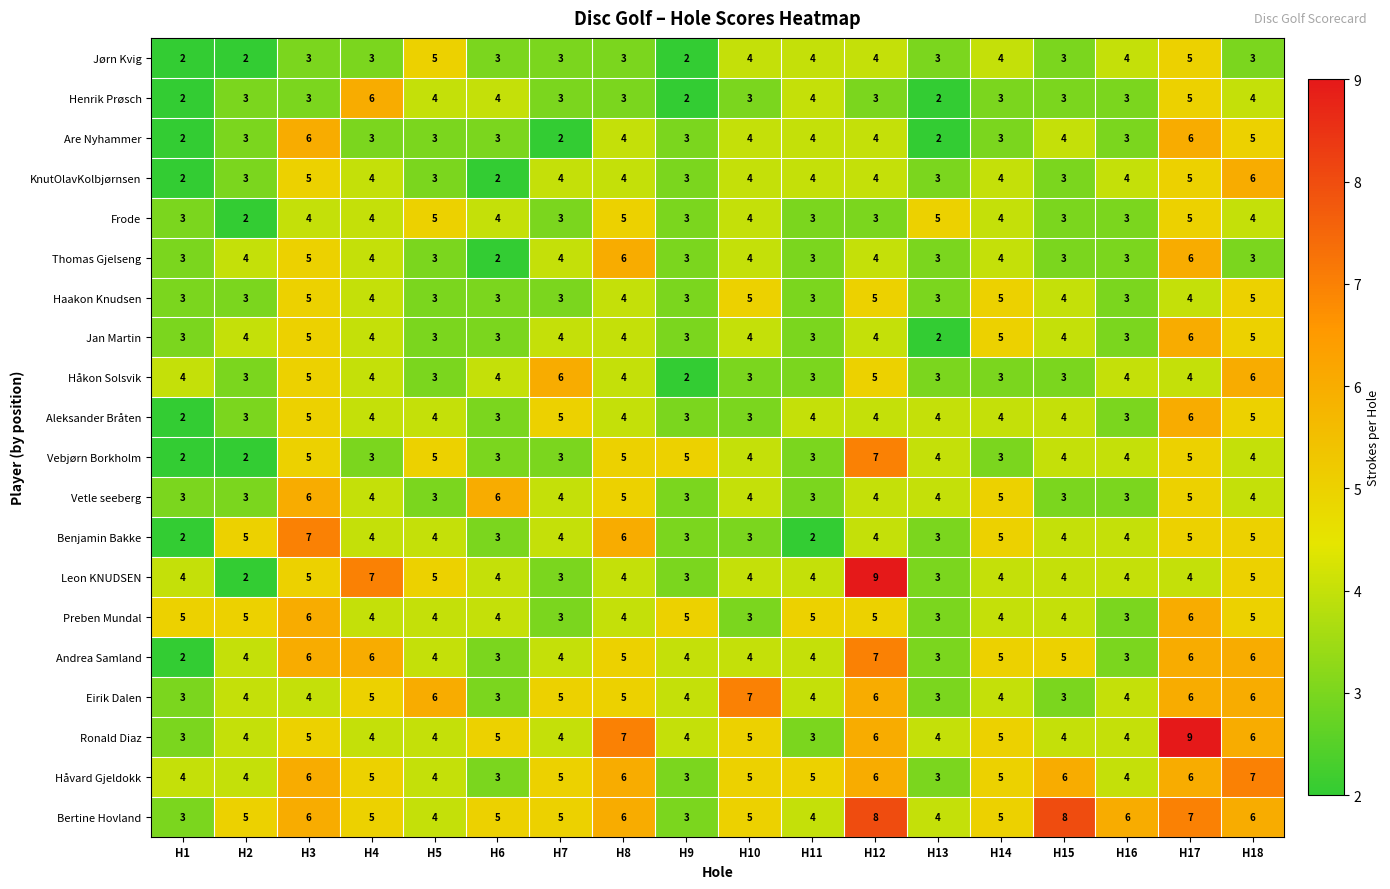

What is the minimum value for Eirik Dalen?

3